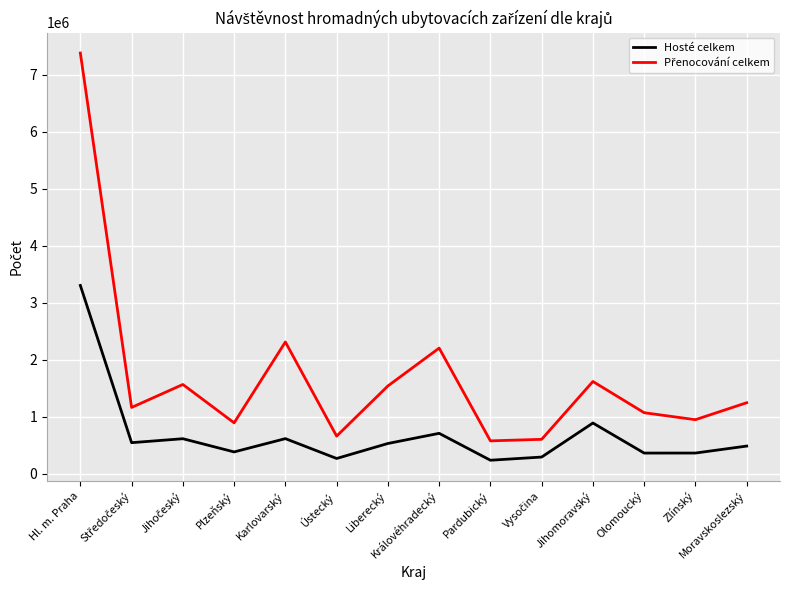

What is the minimum value for Hosté celkem?

234086